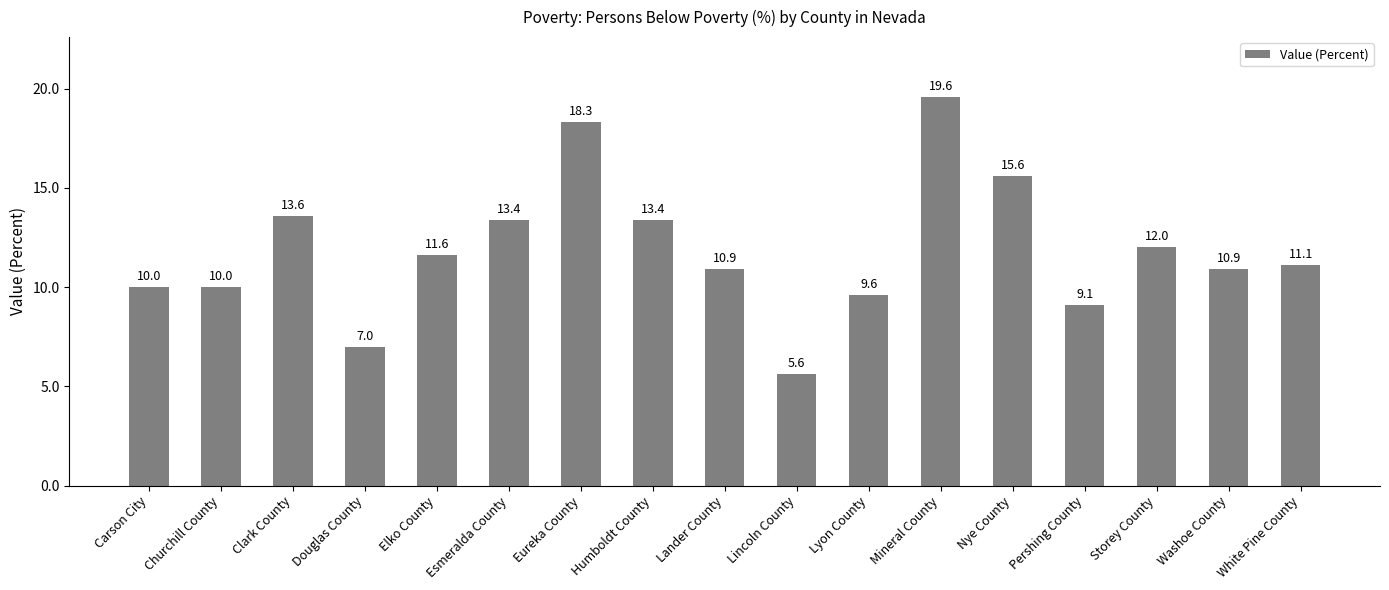

What is the change in value from Eureka County to Nye County?

-2.7